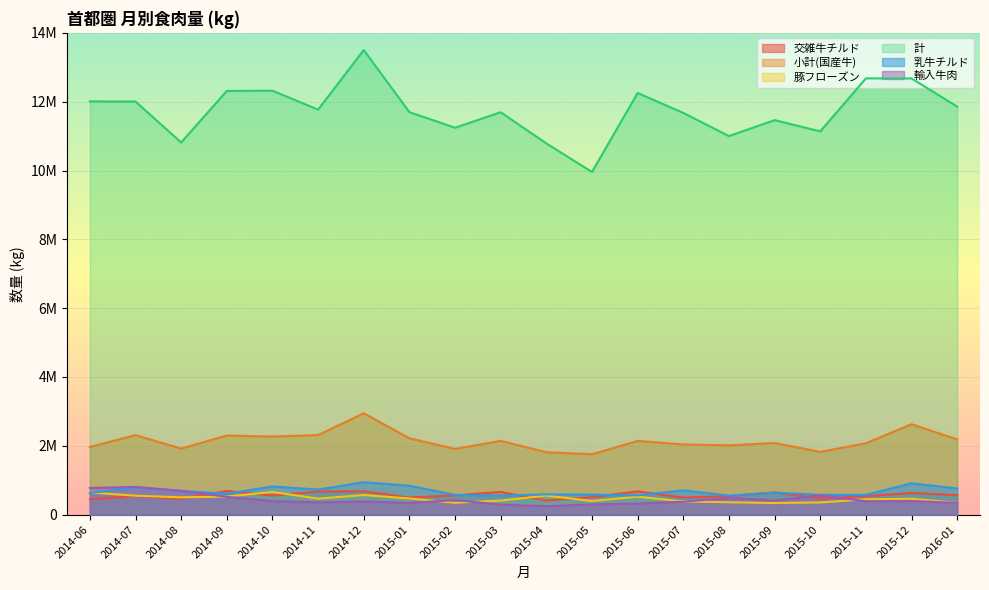

How many lines are shown in the chart?

6